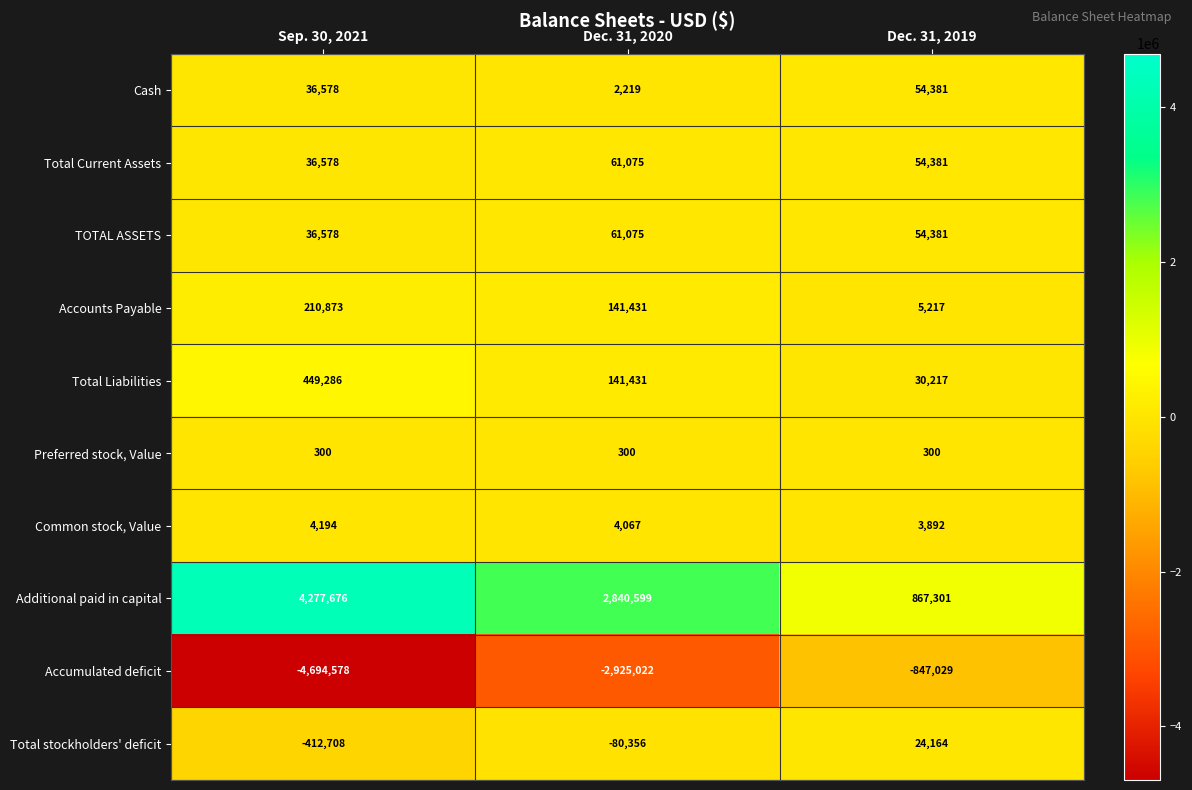

Which label corresponds to the largest value in the chart?

Sep. 30, 2021